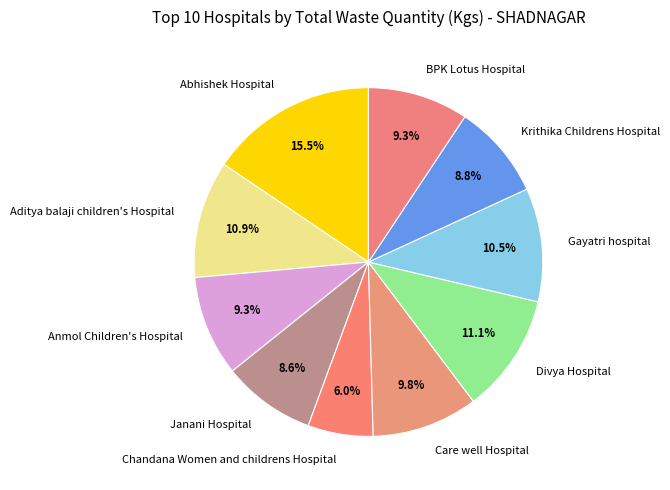

Which category has the biggest portion of the pie?

Abhishek Hospital